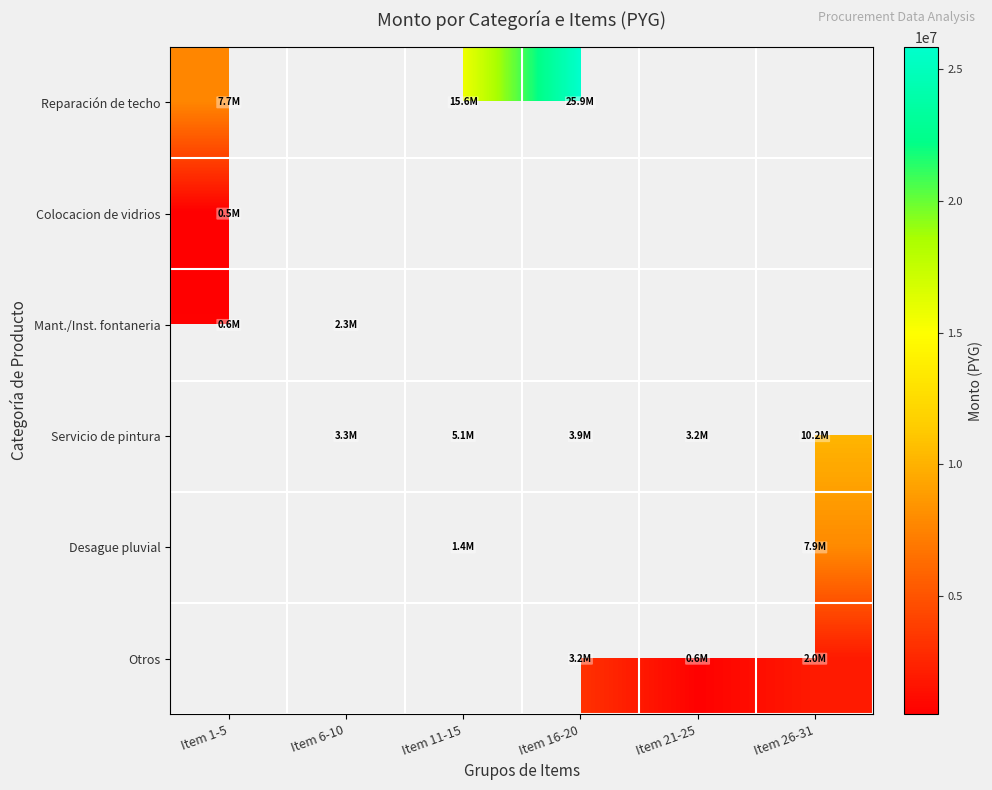

At which label does Mant./Inst. fontaneria reach its minimum?

Item 1-5